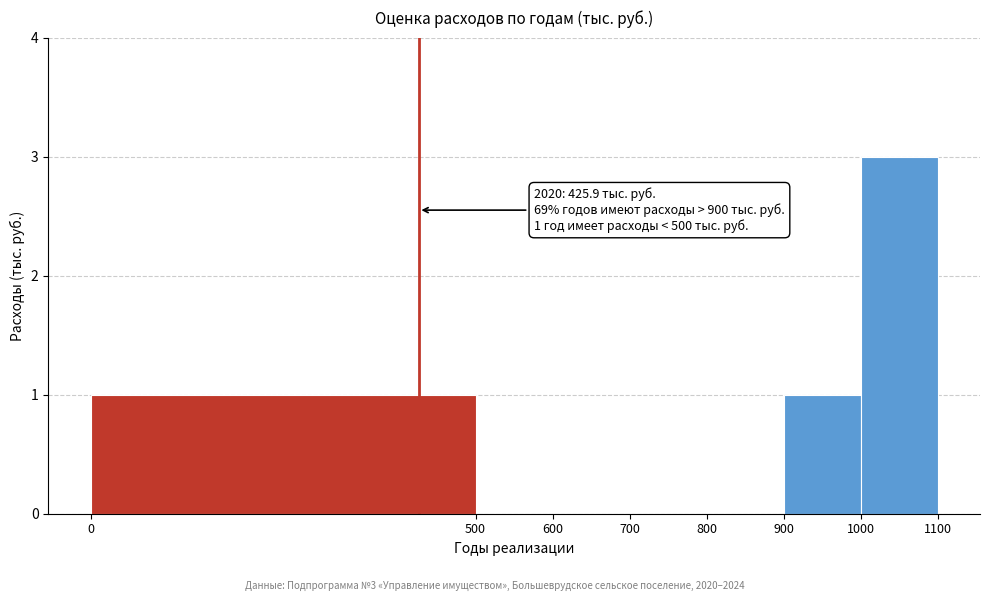

Over which range of the x-axis is the bar tallest?

1000 to 1100